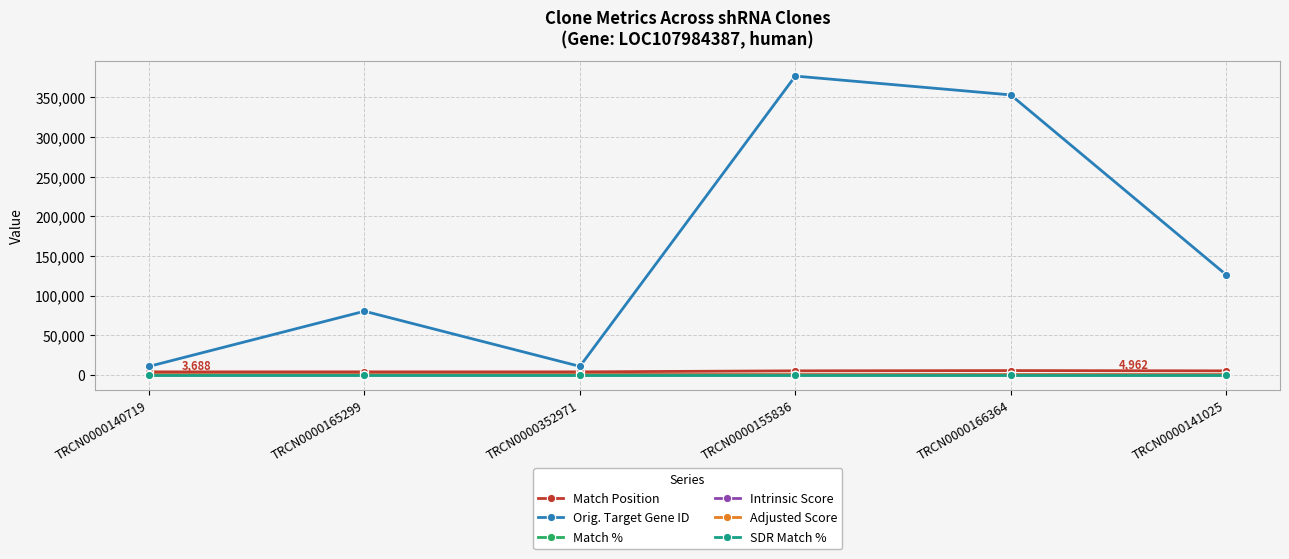

In Match Position, how many points are higher than both neighbors (excluding endpoints)?

1